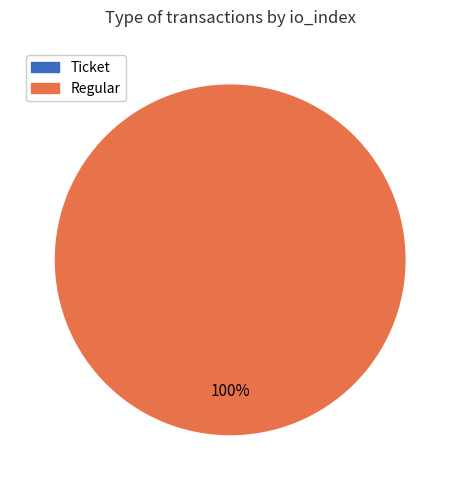

Do Ticket and Regular together represent more than half of the pie?

Yes